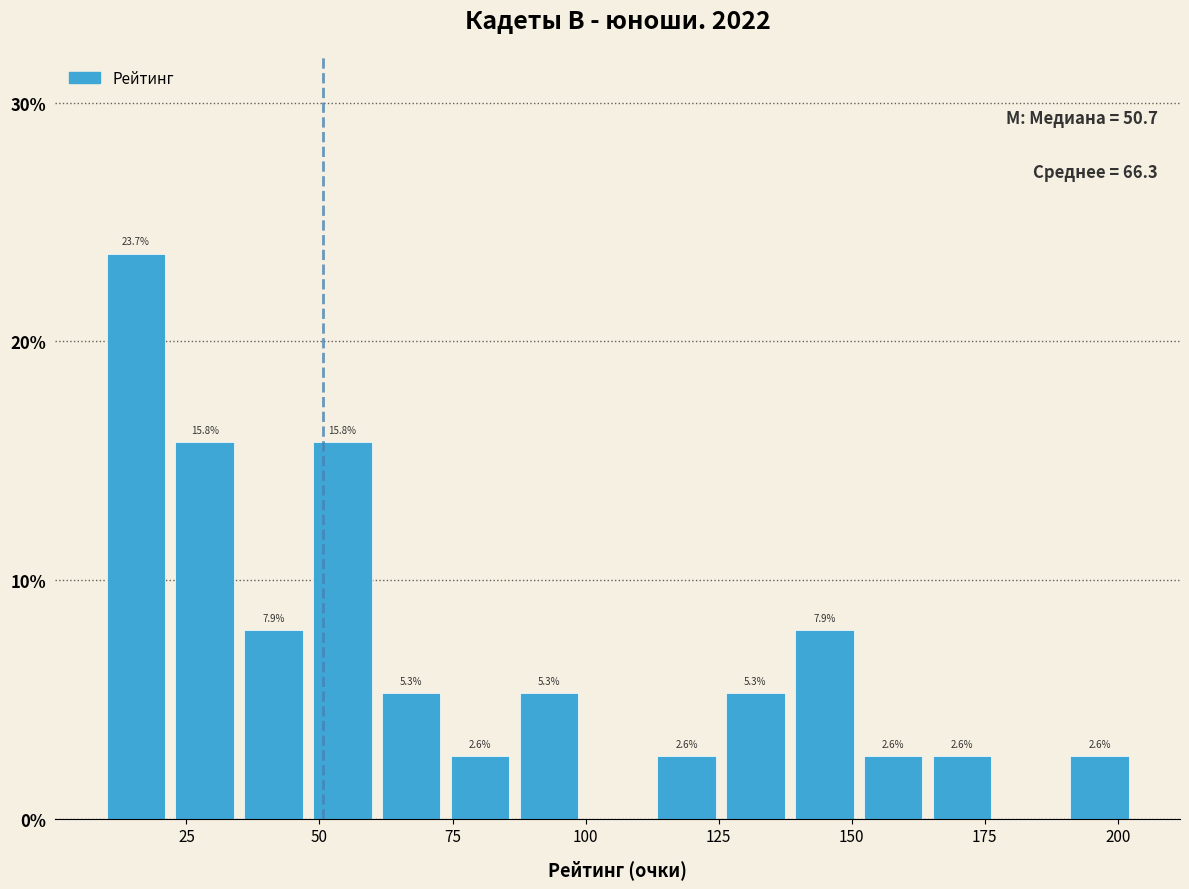

Read against the x-axis, roughly where is the centre of the tallest bar?

15